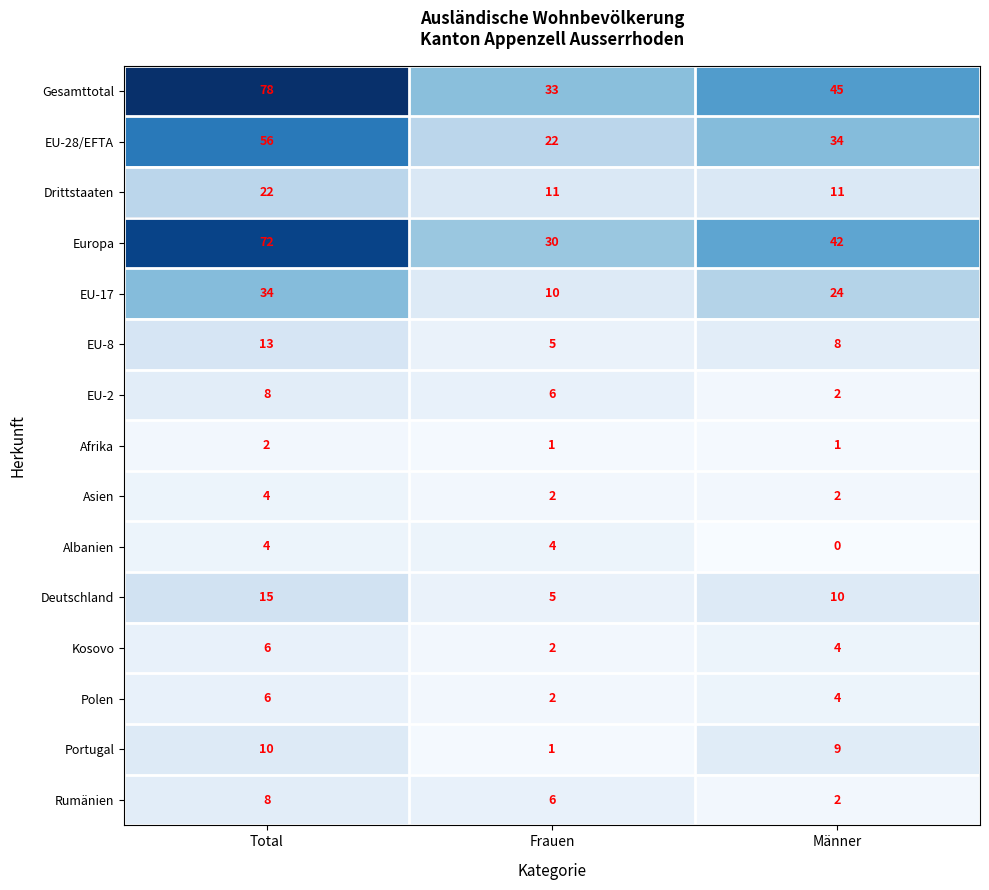

Where is EU-28/EFTA nearest to the value 39?

Männer